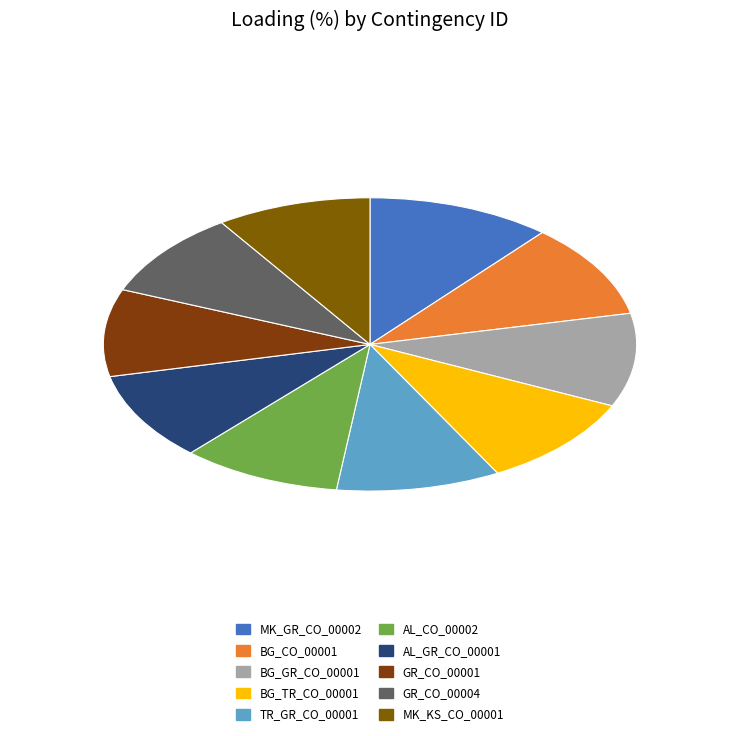

Combined, what portion of the pie is TR_GR_CO_00001 and GR_CO_00001?

19.6%